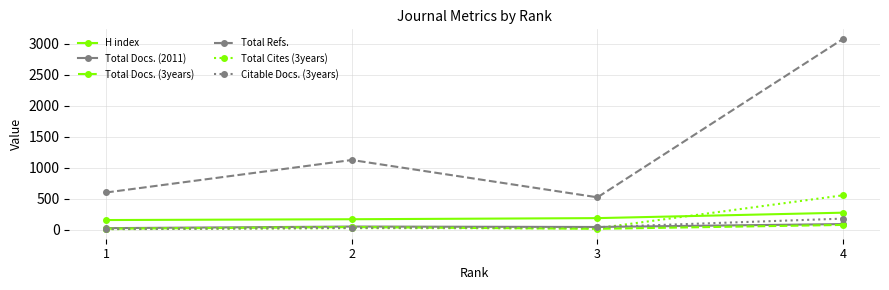

Which series has the widest spread of values?

Total Refs.